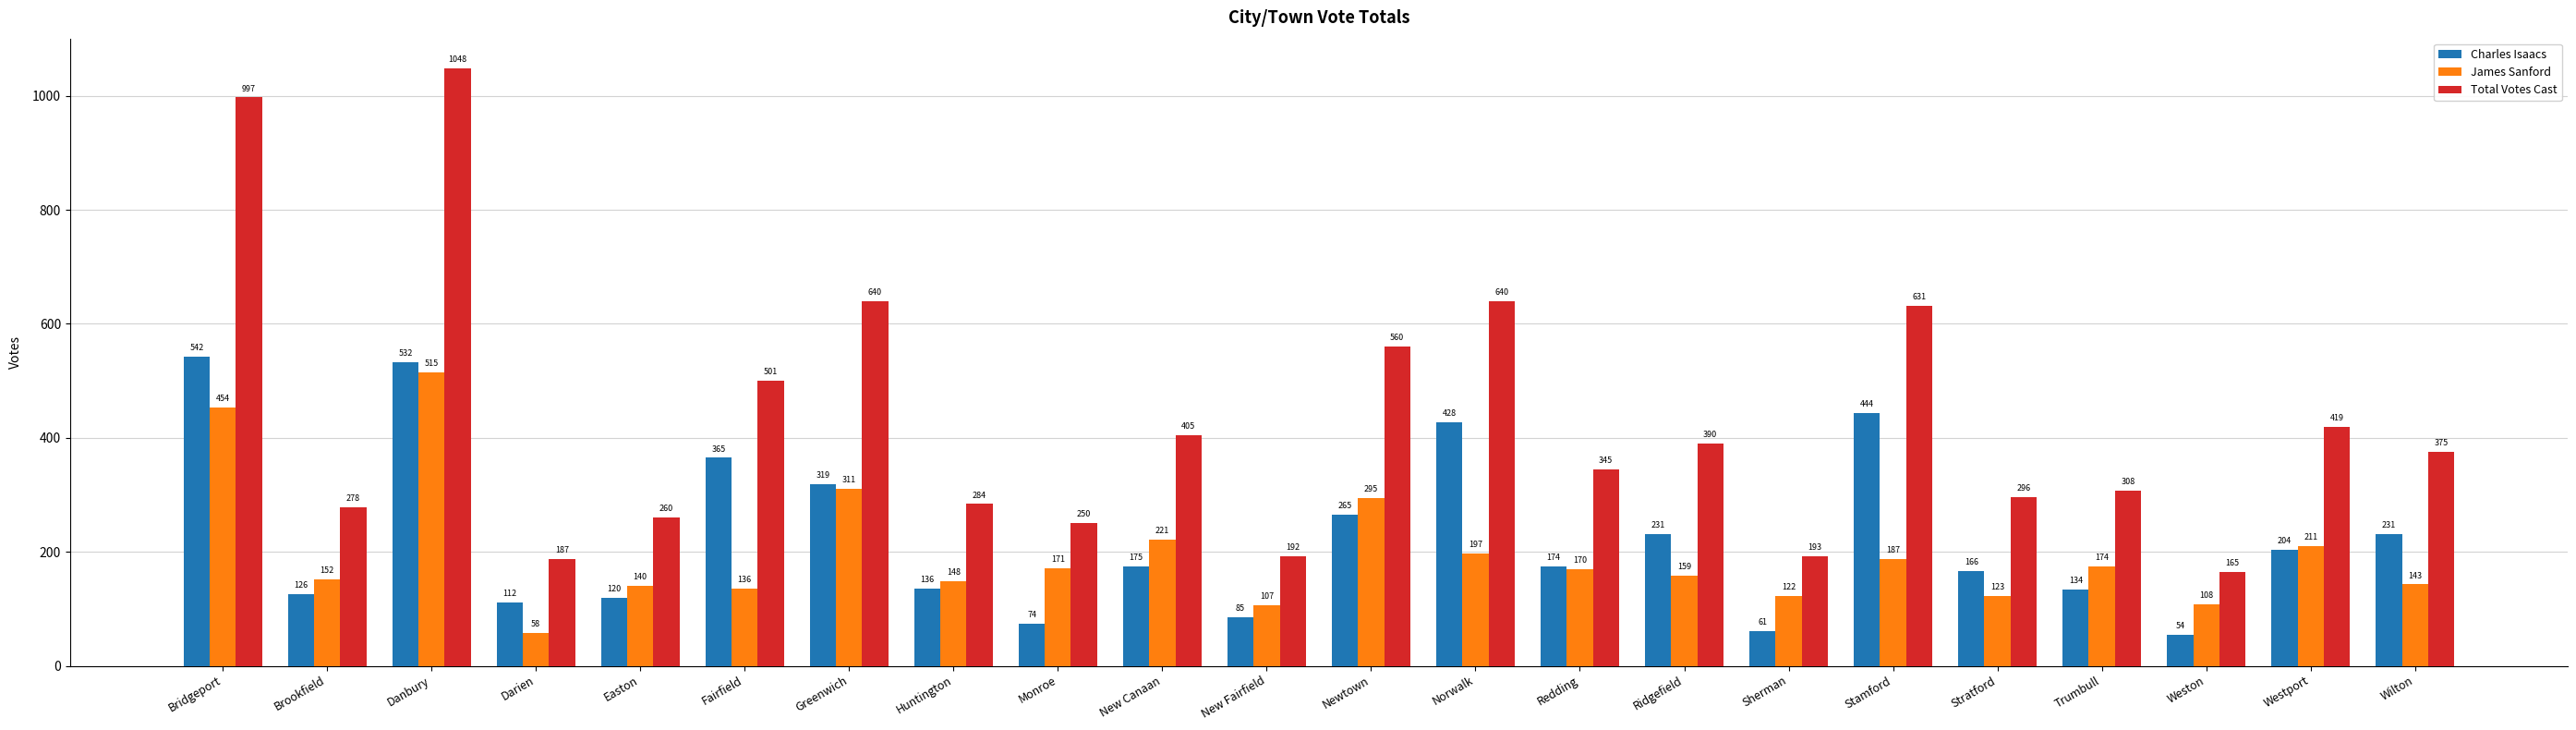

Is it true that James Sanford equals 187 at Stamford?

True